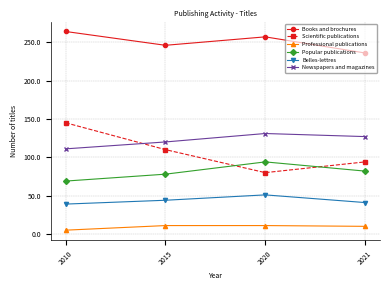

What is the difference between the Books and brochures values at 2010 and 2015?

18